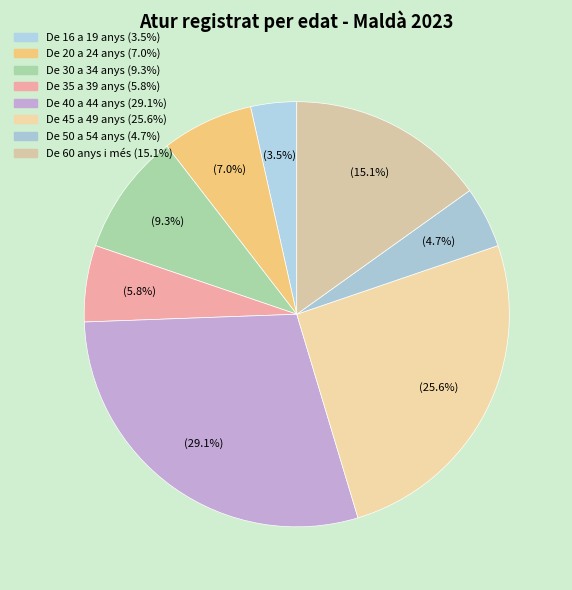

To the nearest percent, what portion does De 35 a 39 anys represent?

6%